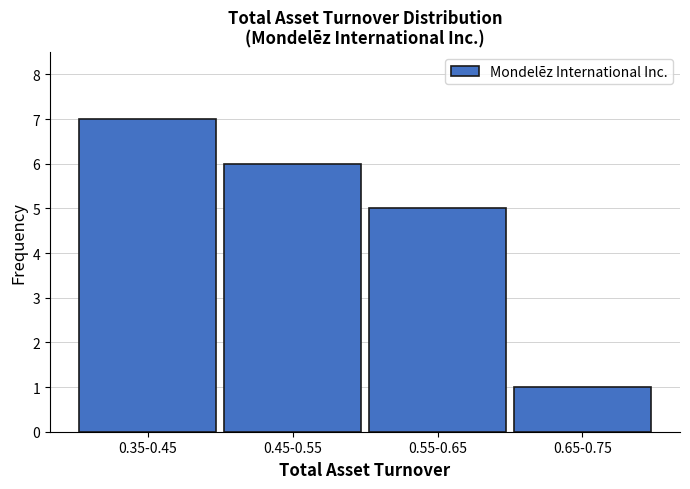

Reading left to right, transcribe all the data shown in this chart.

7	6	5	1